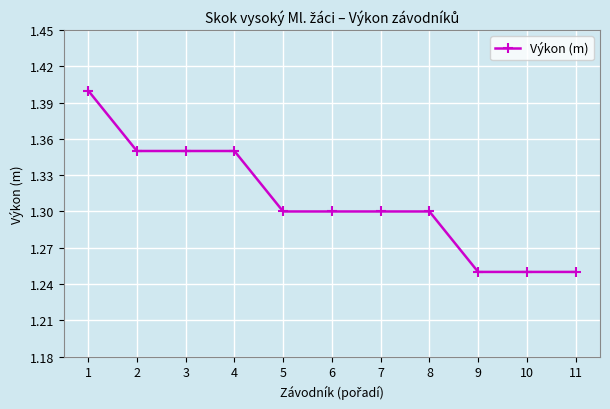

How many lines are shown in the chart?

1